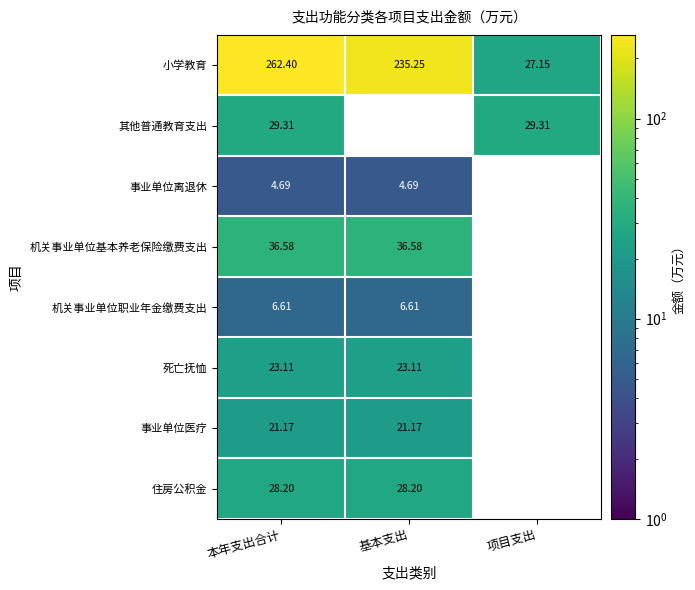

Is it true that 机关事业单位基本养老保险缴费支出 equals 62.4 at 基本支出?

False